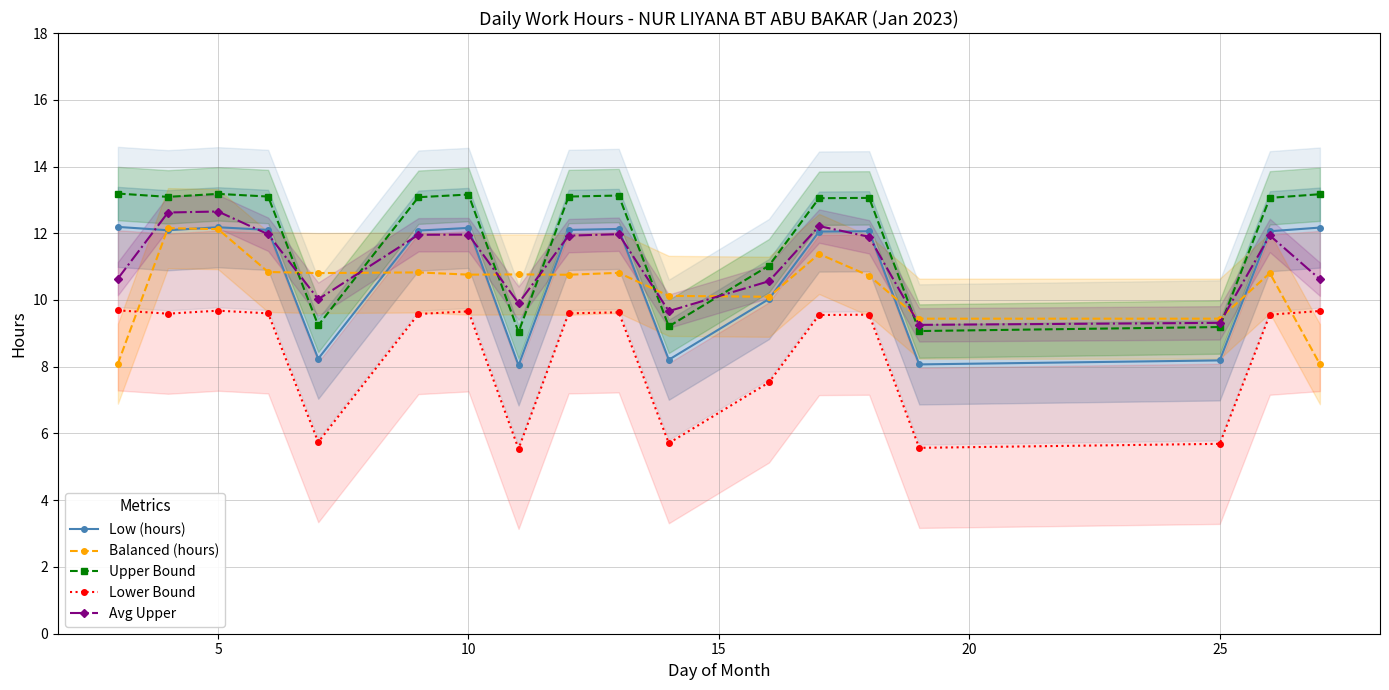

List the series in order of their peak value, lowest first.

Lower Bound, Balanced (hours), Low (hours), Avg Upper, Upper Bound